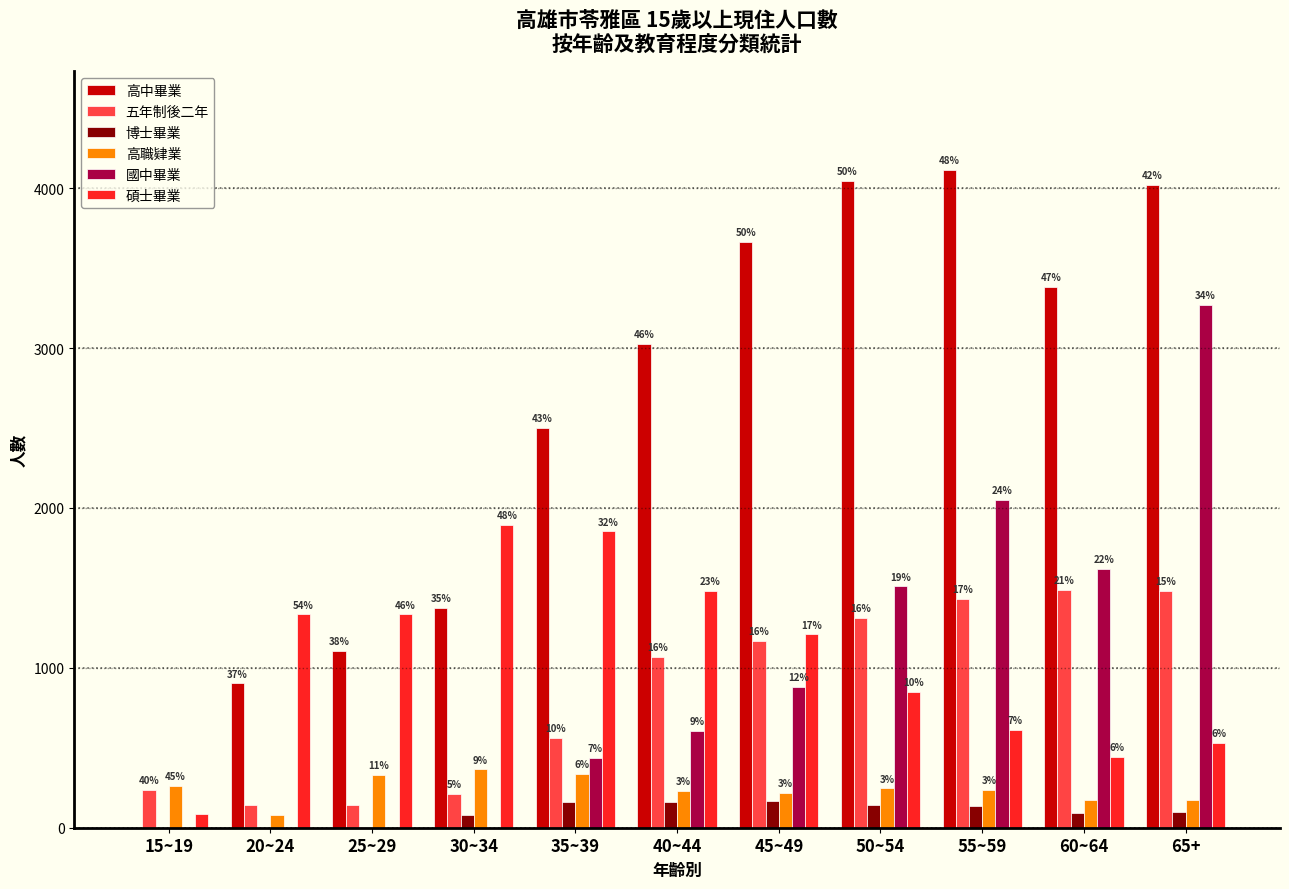

What are all the series names shown in the legend?

高中畢業, 五年制後二年, 博士畢業, 高職肄業, 國中畢業, 碩士畢業